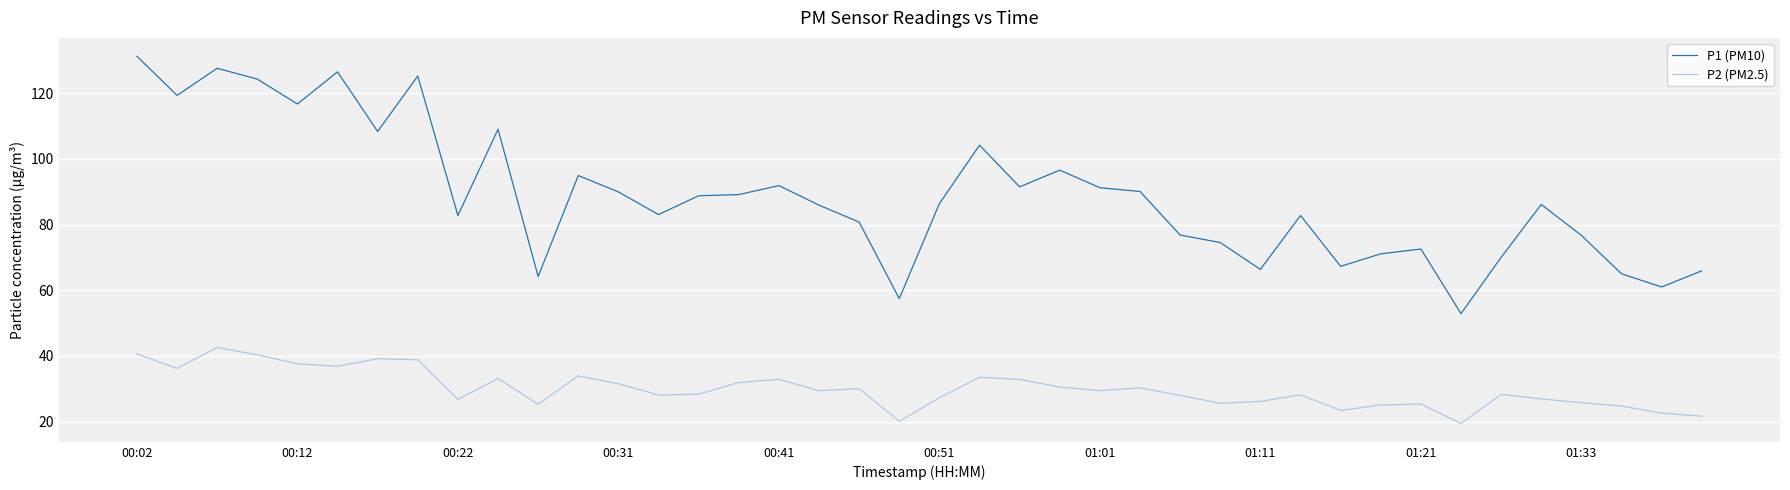

Which series has the largest total across all categories?

P1 (PM10)